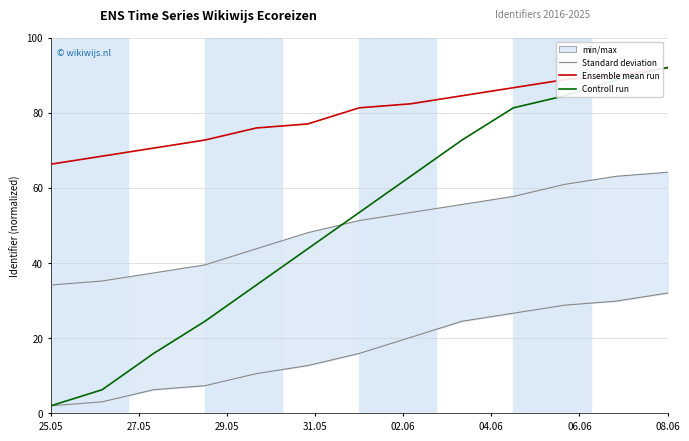

Reading left to right, transcribe all the data shown in this chart.

min/max: 2.0	3.1	6.3	7.4	10.6	12.7	15.9	20.2	24.5	26.6	28.8	29.9	32.0
Standard deviation: 34.1	35.2	37.4	39.5	43.8	48.1	51.3	53.4	55.6	57.7	60.9	63.1	64.1
Ensemble mean run: 66.3	68.4	70.6	72.7	75.9	77.0	81.3	82.4	84.5	86.6	88.8	89.9	92.0
Controll run: 2.0	6.3	15.9	24.5	34.1	43.8	53.4	63.1	72.7	81.3	84.5	88.8	92.0